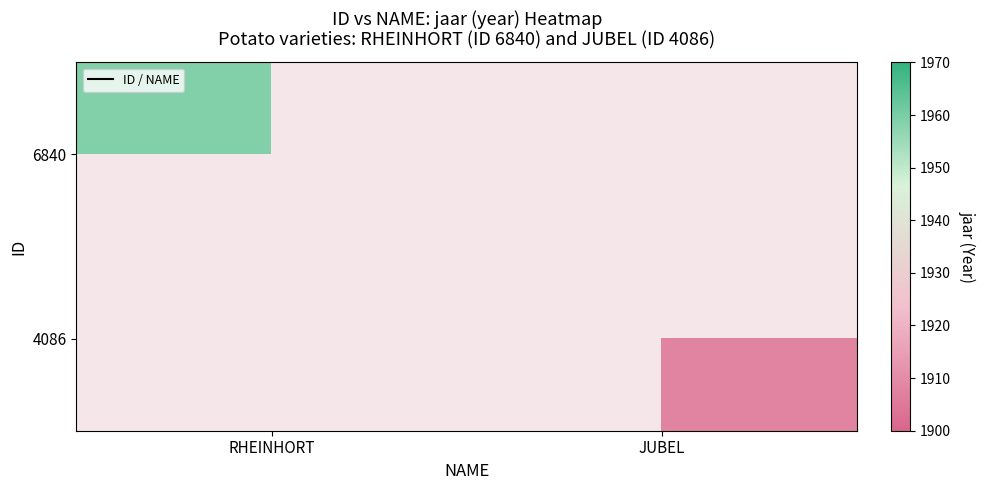

What is the total value across all series at RHEINHORT?

1959